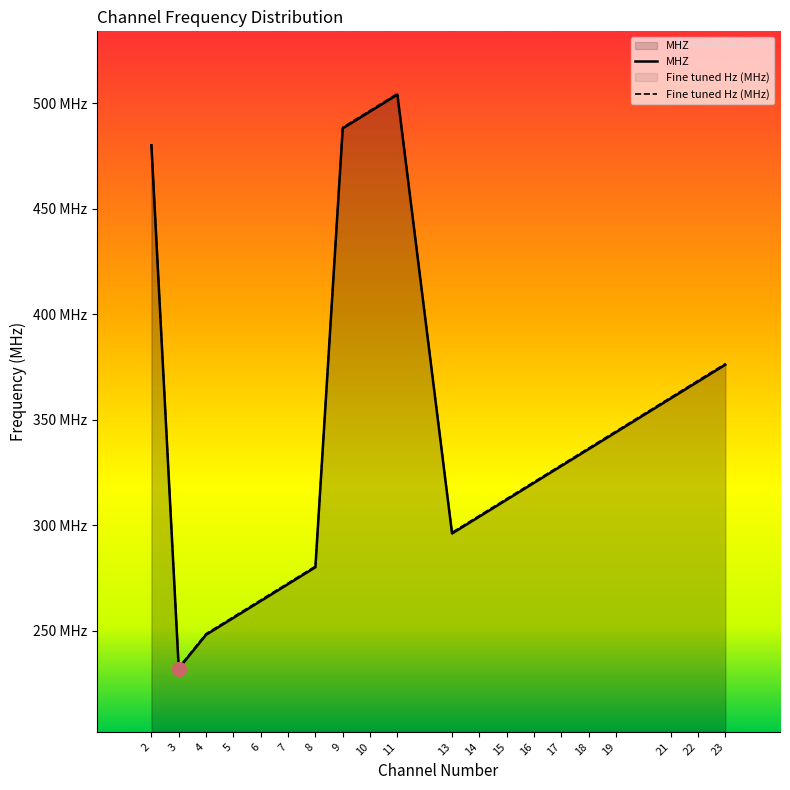

How many values in the MHZ series are below 328?

10